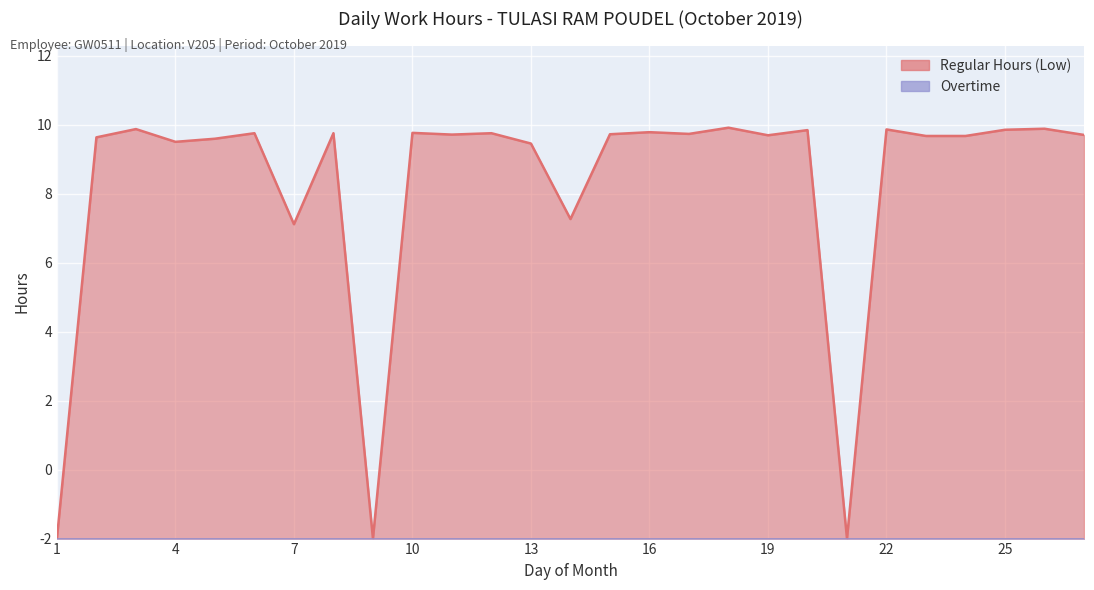

What is the difference between the maximum and minimum values?

11.9